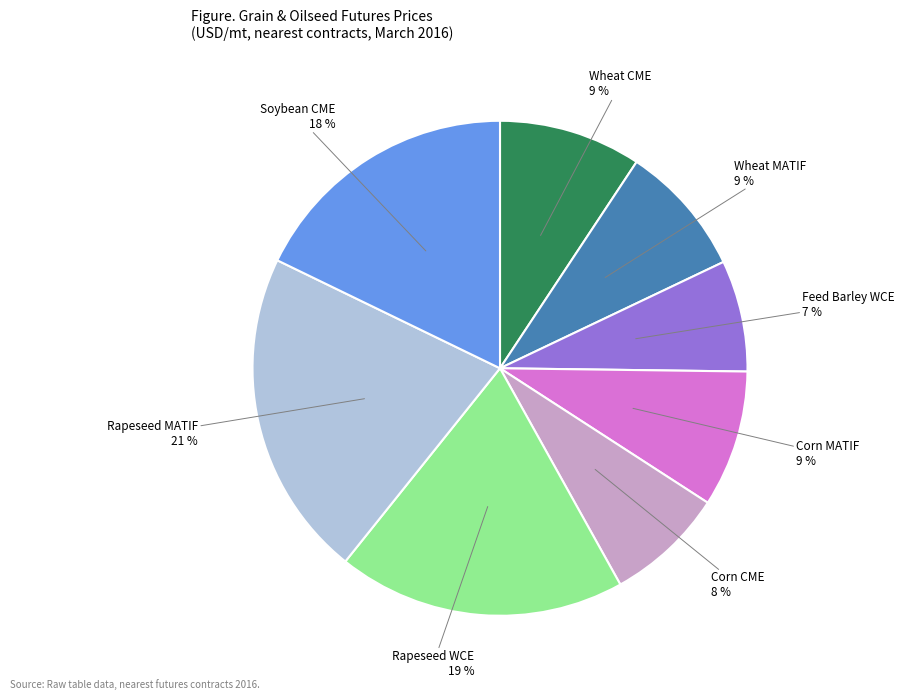

Is there a majority slice in this chart?

No